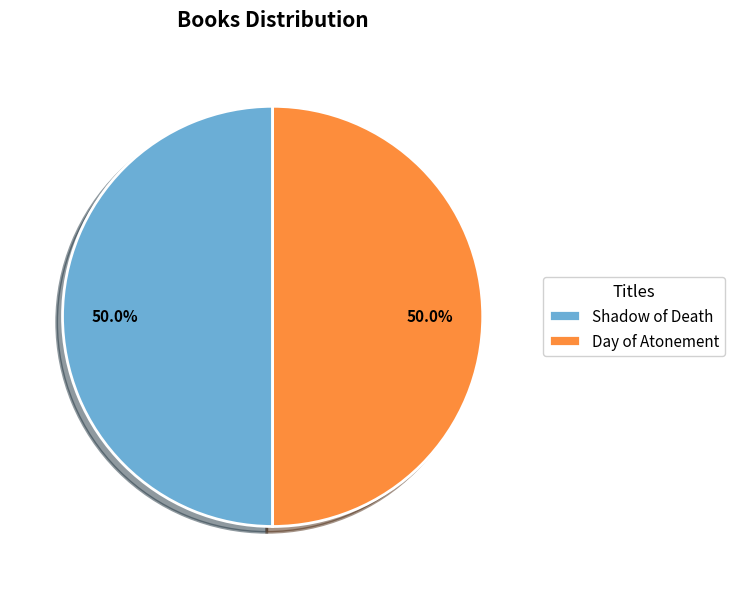

Combined, what portion of the pie is Day of Atonement and Shadow of Death?

100.0%